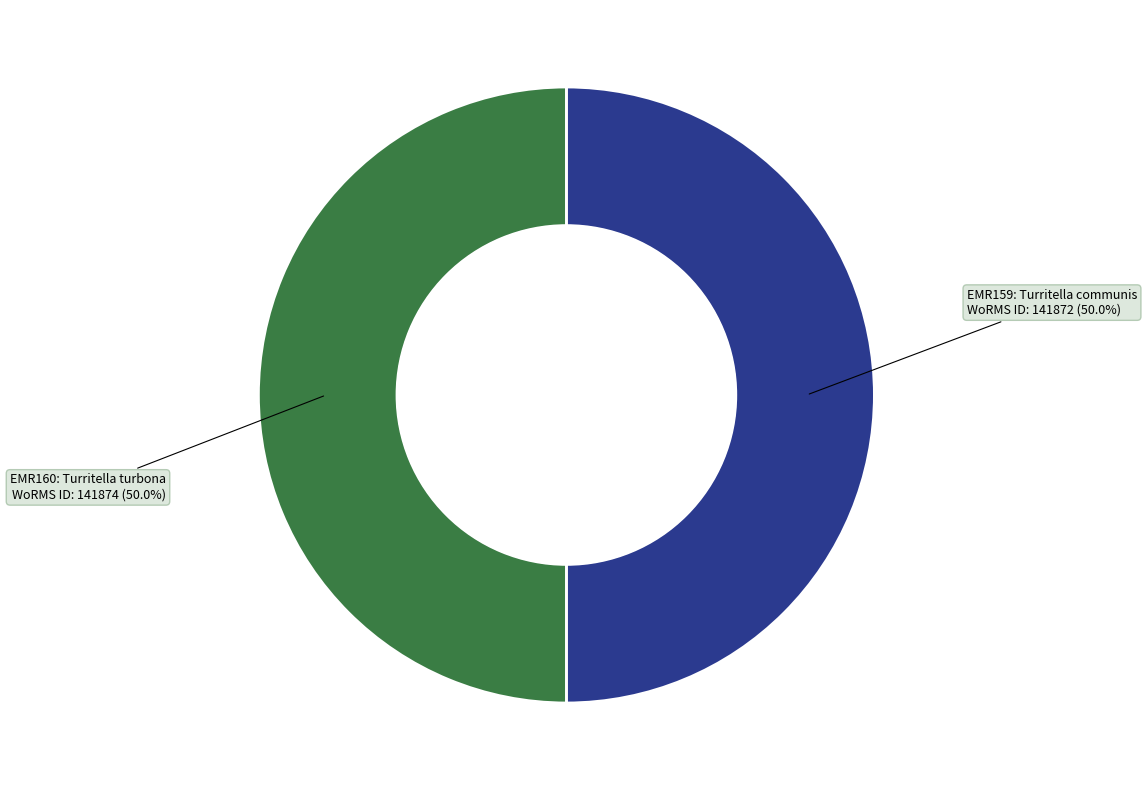

What is the majority slice?

EMR160